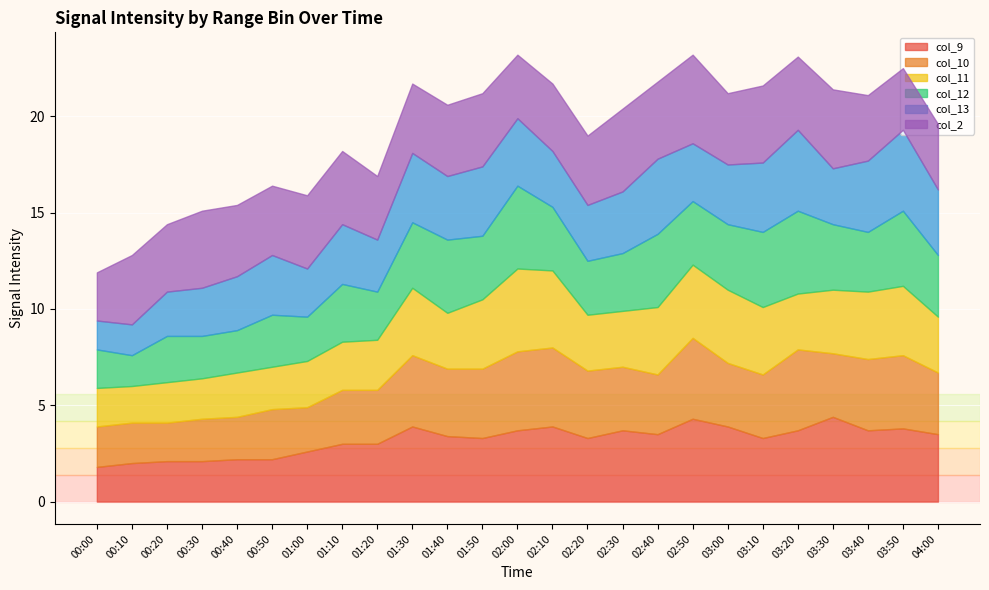

Reading left to right, what are all the values shown in this chart?

col_9: 1.8	2.0	2.1	2.1	2.2	2.2	2.6	3.0	3.0	3.9	3.4	3.3	3.7	3.9	3.3	3.7	3.5	4.3	3.9	3.3	3.7	4.4	3.7	3.8	3.5
col_10: 2.1	2.1	2.0	2.2	2.2	2.6	2.3	2.8	2.8	3.7	3.5	3.6	4.1	4.1	3.5	3.3	3.1	4.2	3.3	3.3	4.2	3.3	3.7	3.8	3.2
col_11: 2.0	1.9	2.1	2.1	2.3	2.2	2.4	2.5	2.6	3.5	2.9	3.6	4.3	4.0	2.9	2.9	3.5	3.8	3.8	3.5	2.9	3.3	3.5	3.6	2.9
col_12: 2.0	1.6	2.4	2.2	2.2	2.7	2.3	3.0	2.5	3.4	3.8	3.3	4.3	3.3	2.8	3.0	3.8	3.3	3.4	3.9	4.3	3.4	3.1	3.9	3.2
col_13: 1.5	1.6	2.3	2.5	2.8	3.1	2.5	3.1	2.7	3.6	3.3	3.6	3.5	2.9	2.9	3.2	3.9	3.0	3.1	3.6	4.2	2.9	3.7	4.2	3.4
col_2: 2.5	3.6	3.5	4.0	3.7	3.6	3.8	3.8	3.3	3.6	3.7	3.8	3.3	3.5	3.6	4.3	4.0	4.6	3.7	4.0	3.8	4.1	3.4	3.2	3.4